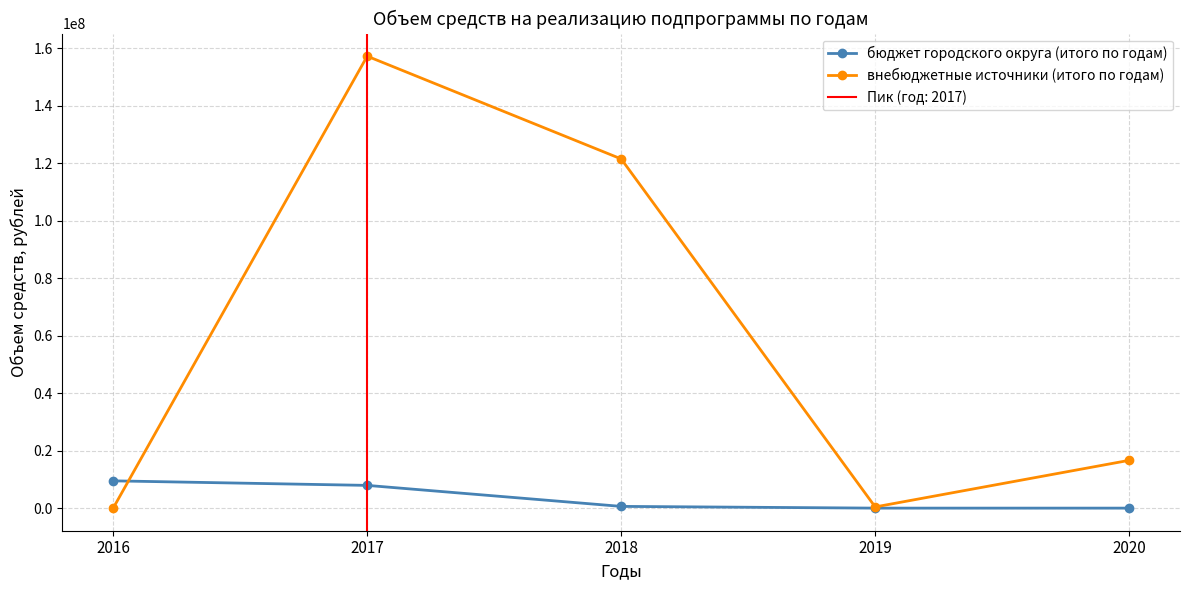

Reading right to left, list all the values displayed in this chart.

бюджет городского округа (итого по годам): 0.0	0.0	604367.7	7909874.4	9488867.8
внебюджетные источники (итого по годам): 16625000.0	416100.0	121470160.0	157212755.0	0.0